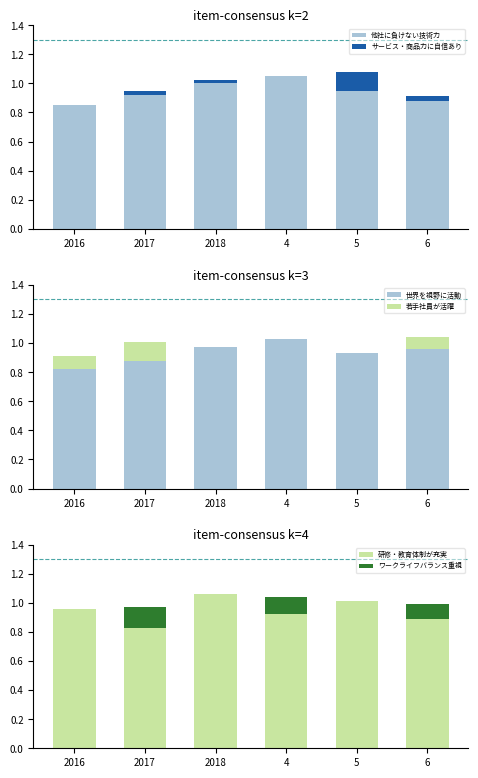

Is it true that サービス・商品力に自信あり equals 0.0 at 2016?

True